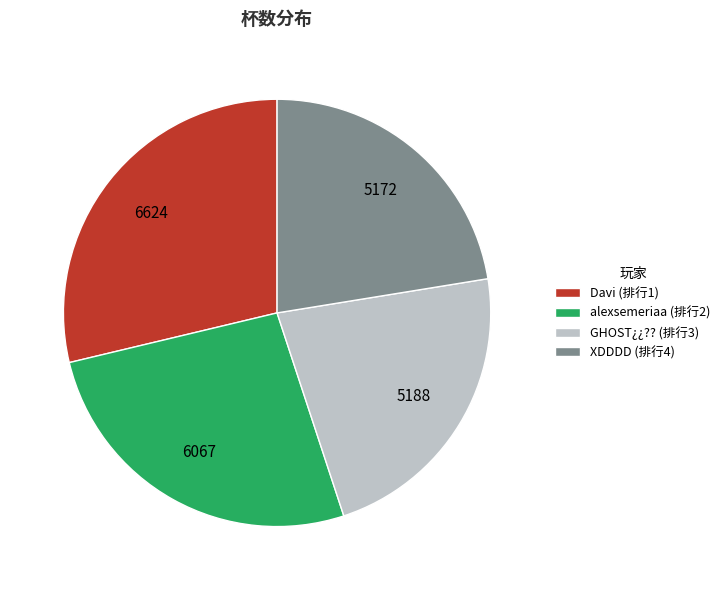

Is it true that XDDDD (排行4) is 22% of the pie?

True